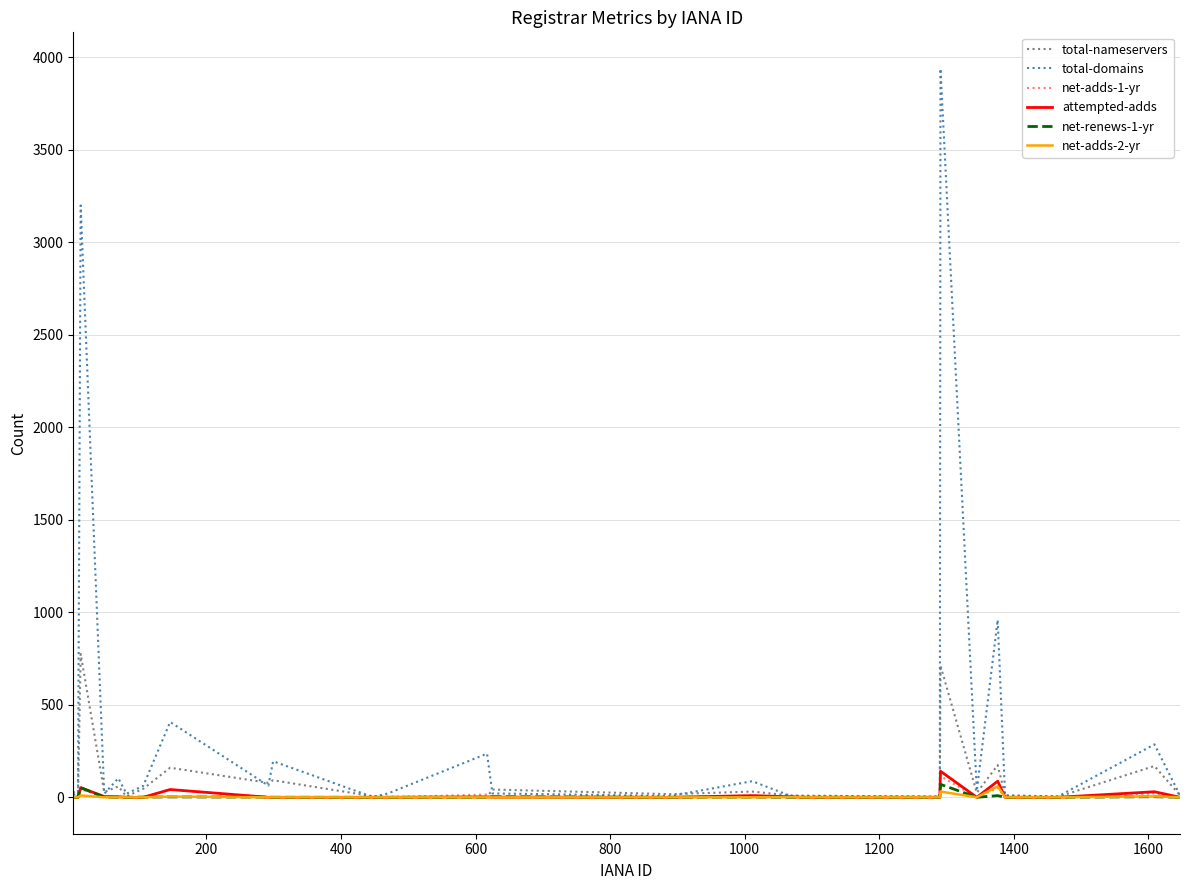

What is the maximum value shown in the chart?

3938